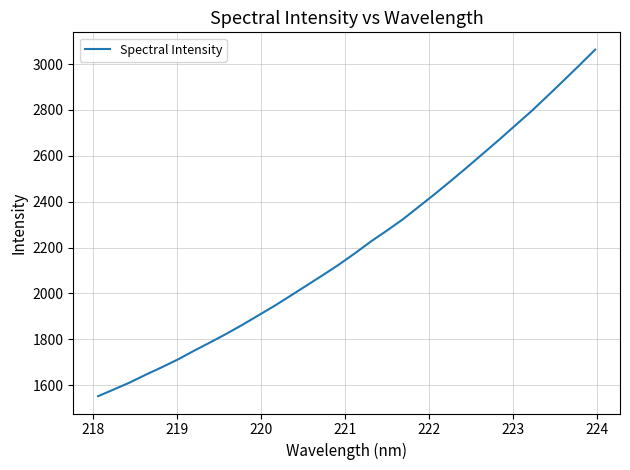

What is the difference between the maximum and minimum values?

1510.6